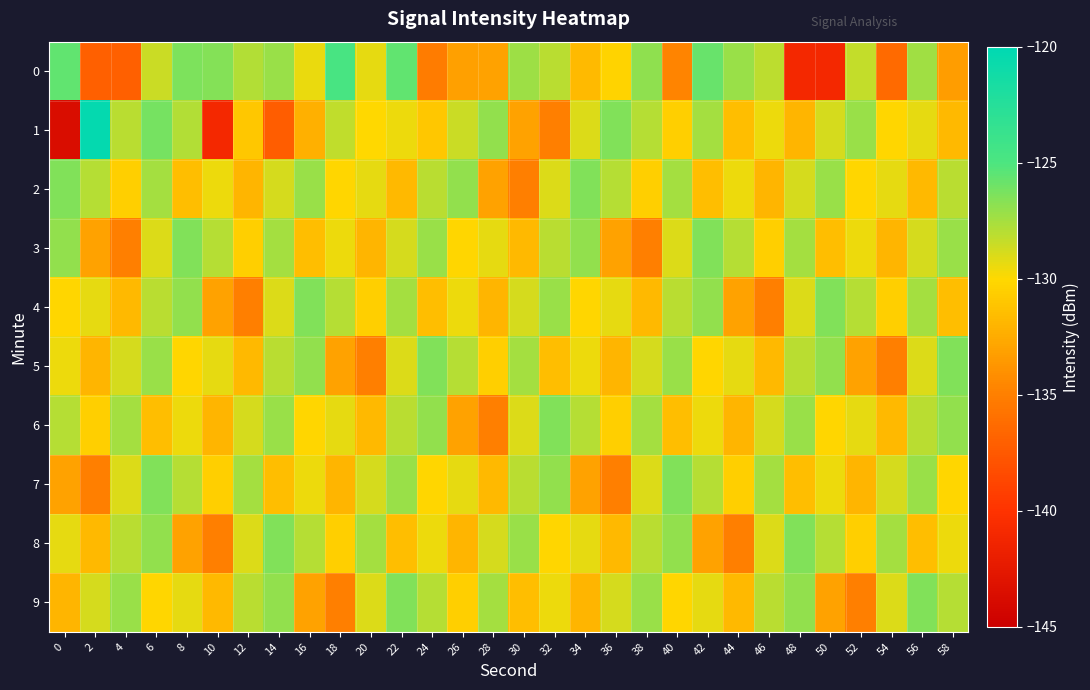

What is the smallest value displayed?

-143.7